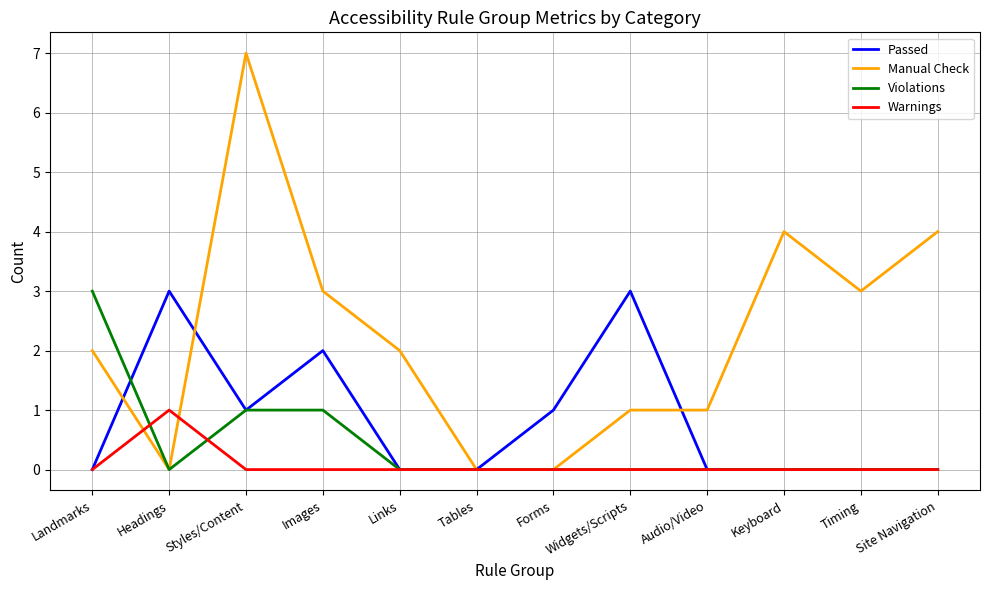

How many distinct data groups are displayed?

4